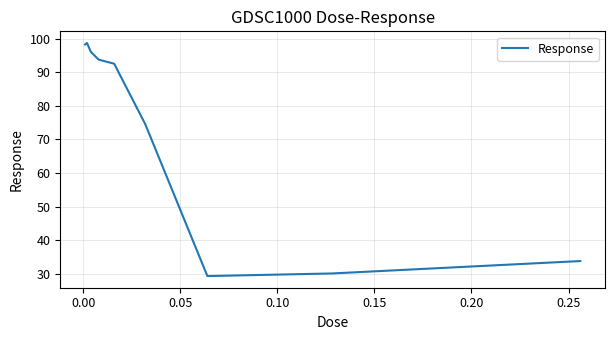

What is the smallest value displayed?

29.3